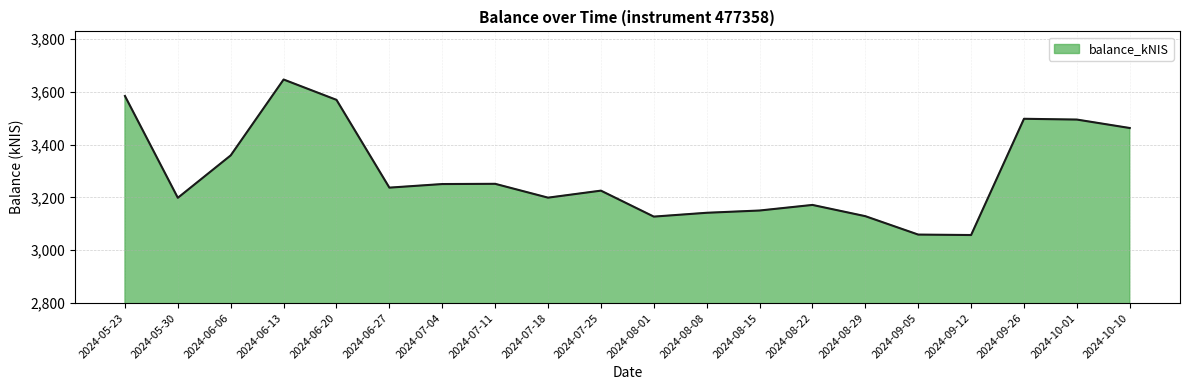

How many values exceed 3237?

10